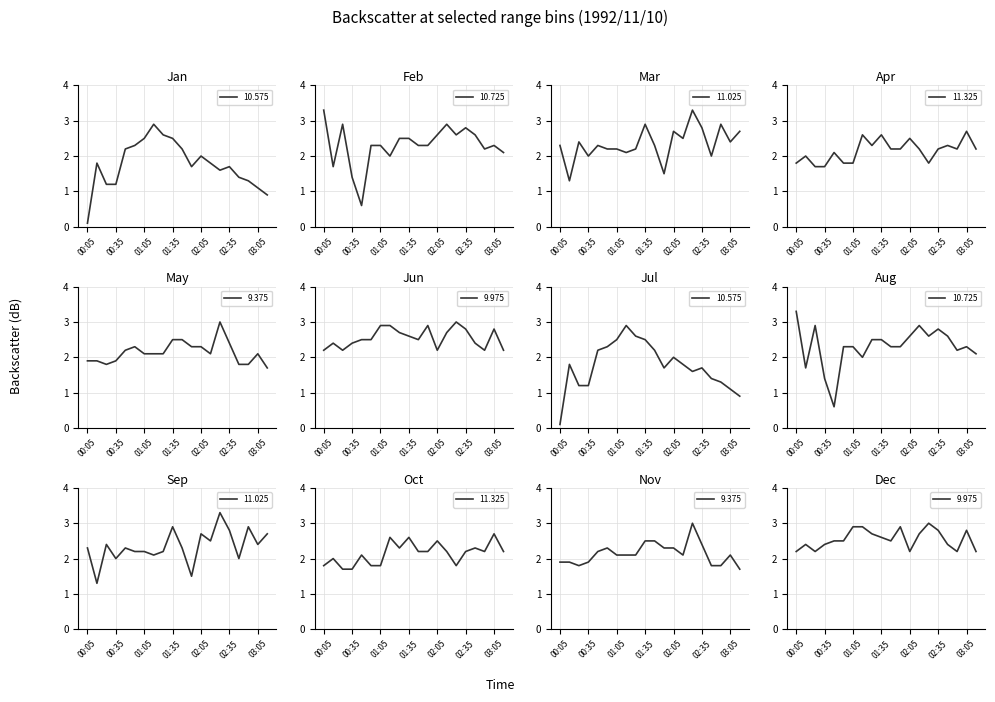

Reading left to right, extract all data points from this chart.

10.575: 00:05=0.1	00:15=1.8	00:25=1.2	00:35=1.2	00:45=2.2	00:55=2.3	01:05=2.5	01:15=2.9	01:25=2.6	01:35=2.5	01:45=2.2	01:55=1.7	02:05=2.0	02:15=1.8	02:25=1.6	02:35=1.7	02:45=1.4	02:55=1.3	03:05=1.1	03:15=0.9
10.725: 00:05=3.3	00:15=1.7	00:25=2.9	00:35=1.4	00:45=0.6	00:55=2.3	01:05=2.3	01:15=2.0	01:25=2.5	01:35=2.5	01:45=2.3	01:55=2.3	02:05=2.6	02:15=2.9	02:25=2.6	02:35=2.8	02:45=2.6	02:55=2.2	03:05=2.3	03:15=2.1
11.025: 00:05=2.3	00:15=1.3	00:25=2.4	00:35=2.0	00:45=2.3	00:55=2.2	01:05=2.2	01:15=2.1	01:25=2.2	01:35=2.9	01:45=2.3	01:55=1.5	02:05=2.7	02:15=2.5	02:25=3.3	02:35=2.8	02:45=2.0	02:55=2.9	03:05=2.4	03:15=2.7
11.325: 00:05=1.8	00:15=2.0	00:25=1.7	00:35=1.7	00:45=2.1	00:55=1.8	01:05=1.8	01:15=2.6	01:25=2.3	01:35=2.6	01:45=2.2	01:55=2.2	02:05=2.5	02:15=2.2	02:25=1.8	02:35=2.2	02:45=2.3	02:55=2.2	03:05=2.7	03:15=2.2
9.375: 00:05=1.9	00:15=1.9	00:25=1.8	00:35=1.9	00:45=2.2	00:55=2.3	01:05=2.1	01:15=2.1	01:25=2.1	01:35=2.5	01:45=2.5	01:55=2.3	02:05=2.3	02:15=2.1	02:25=3.0	02:35=2.4	02:45=1.8	02:55=1.8	03:05=2.1	03:15=1.7
9.975: 00:05=2.2	00:15=2.4	00:25=2.2	00:35=2.4	00:45=2.5	00:55=2.5	01:05=2.9	01:15=2.9	01:25=2.7	01:35=2.6	01:45=2.5	01:55=2.9	02:05=2.2	02:15=2.7	02:25=3.0	02:35=2.8	02:45=2.4	02:55=2.2	03:05=2.8	03:15=2.2